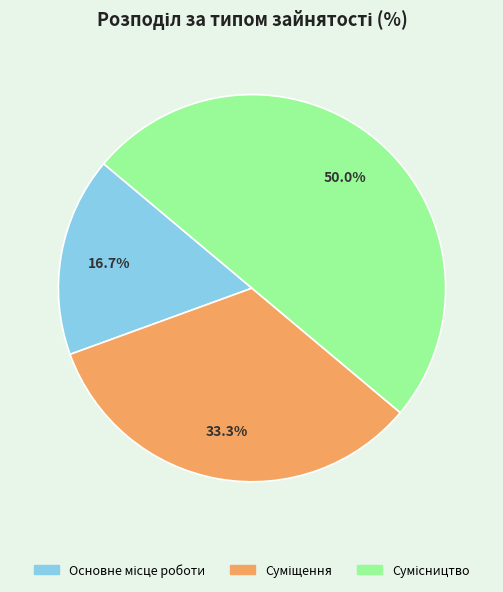

Is it true that Суміщення is 33% of the pie?

True